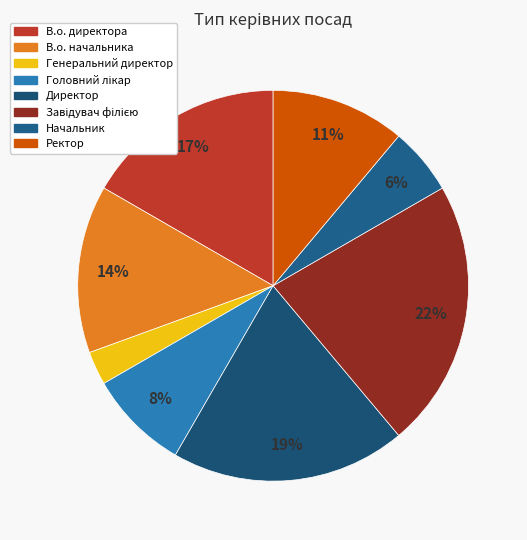

To the nearest percent, what is the difference between the largest and smallest slice percentages?

19%